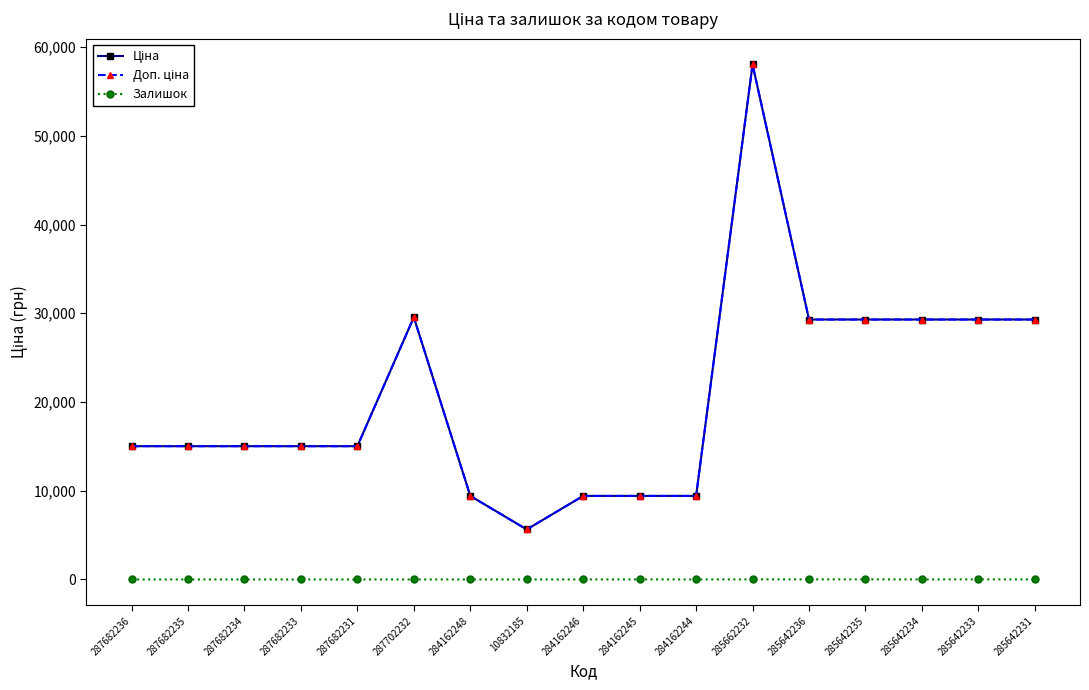

Does the chart have visible grid lines?

No